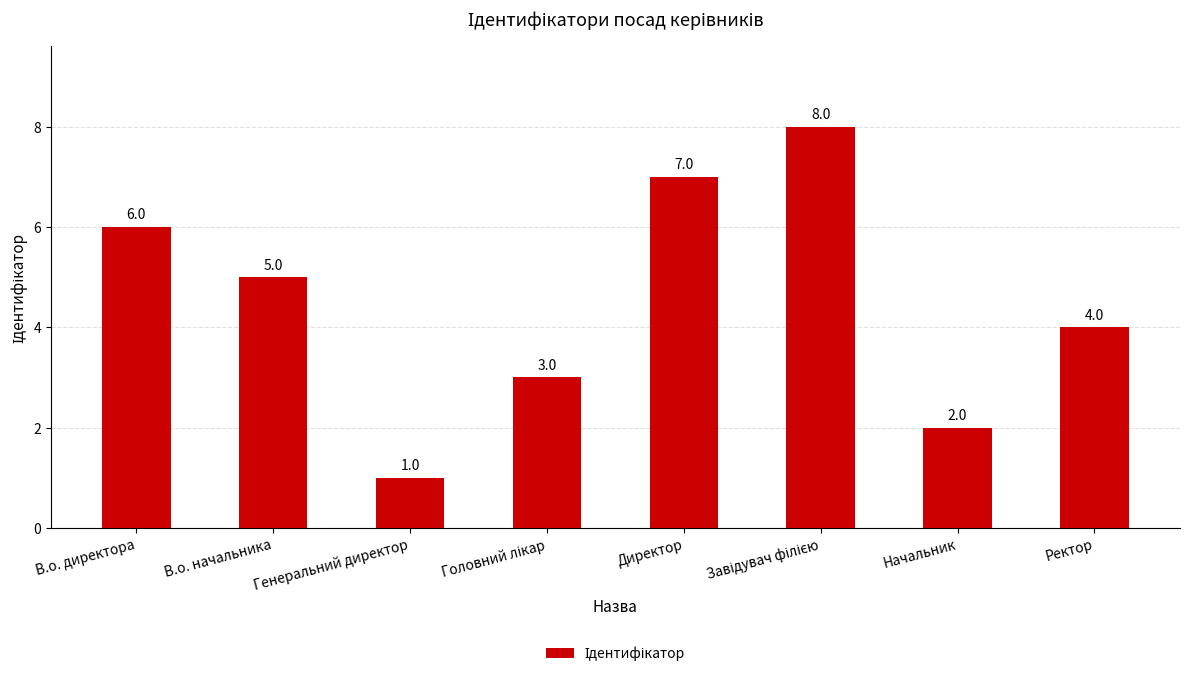

Where is the data nearest to the value 4?

Ректор